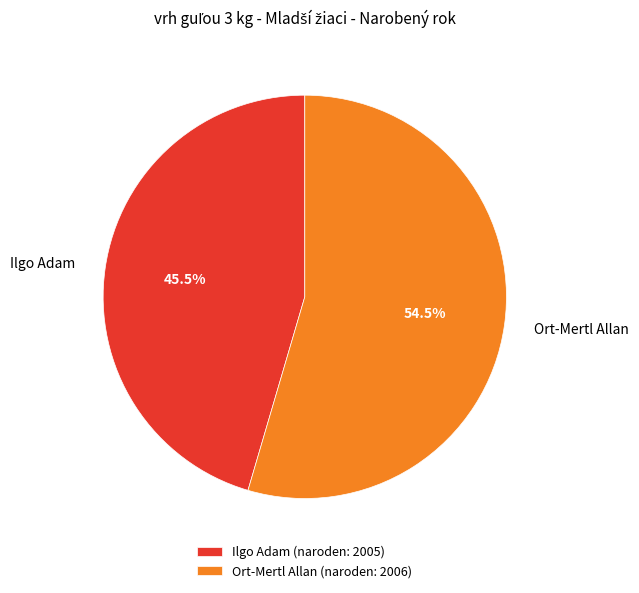

Count the number of slices in the pie.

2